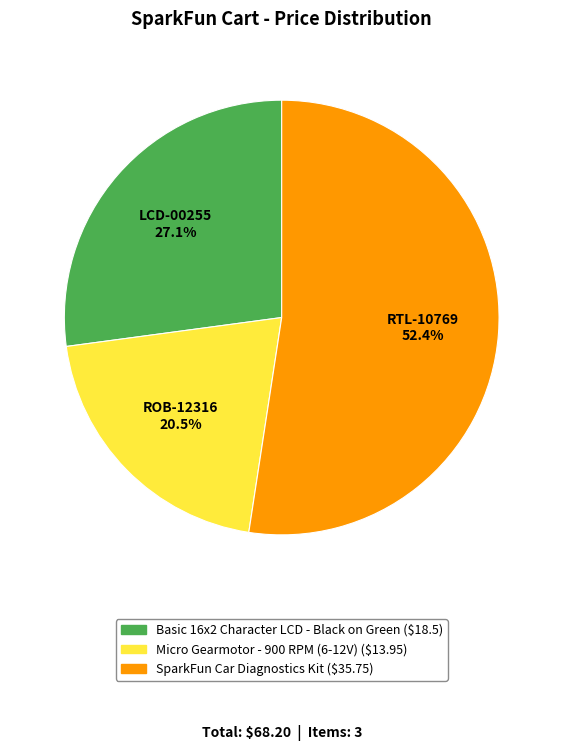

Which has a higher value, SparkFun Car Diagnostics Kit or Micro Gearmotor - 900 RPM (6-12V)?

SparkFun Car Diagnostics Kit